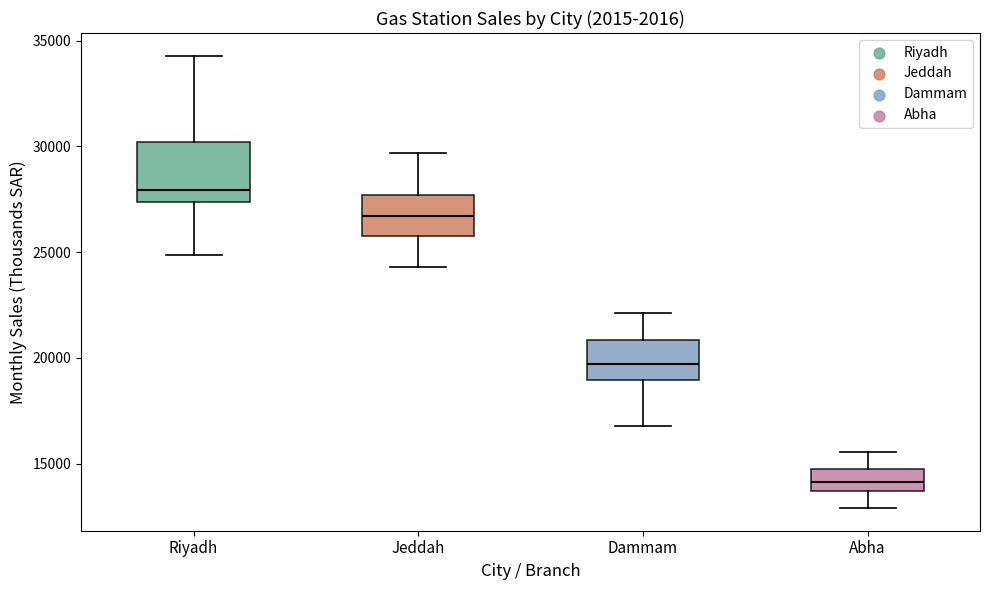

Which box has the lowest median line?

Abha